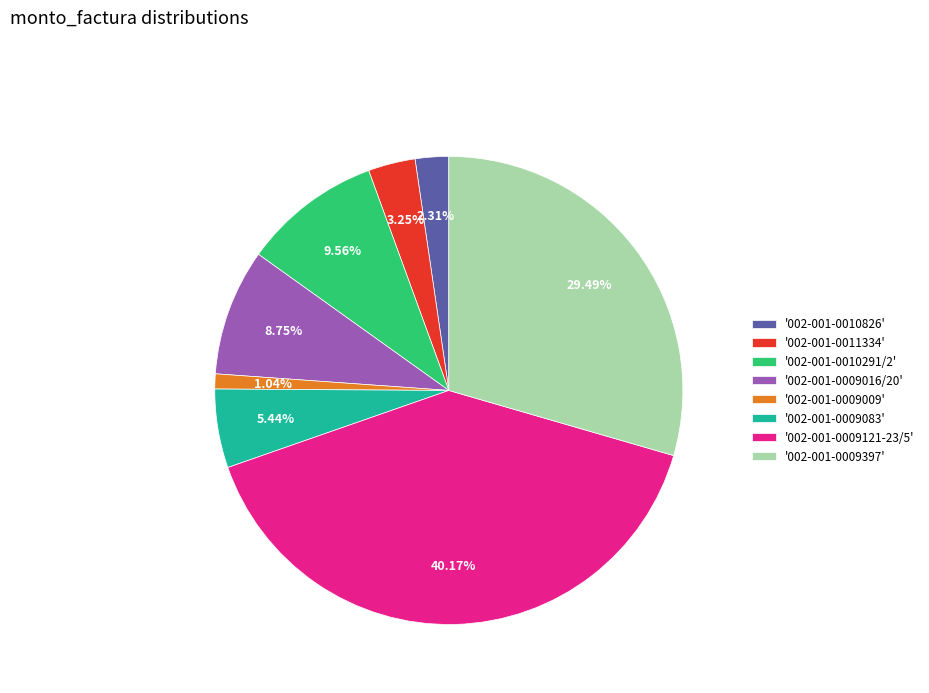

To the nearest percent, what is the difference between the largest and smallest slice percentages?

39%